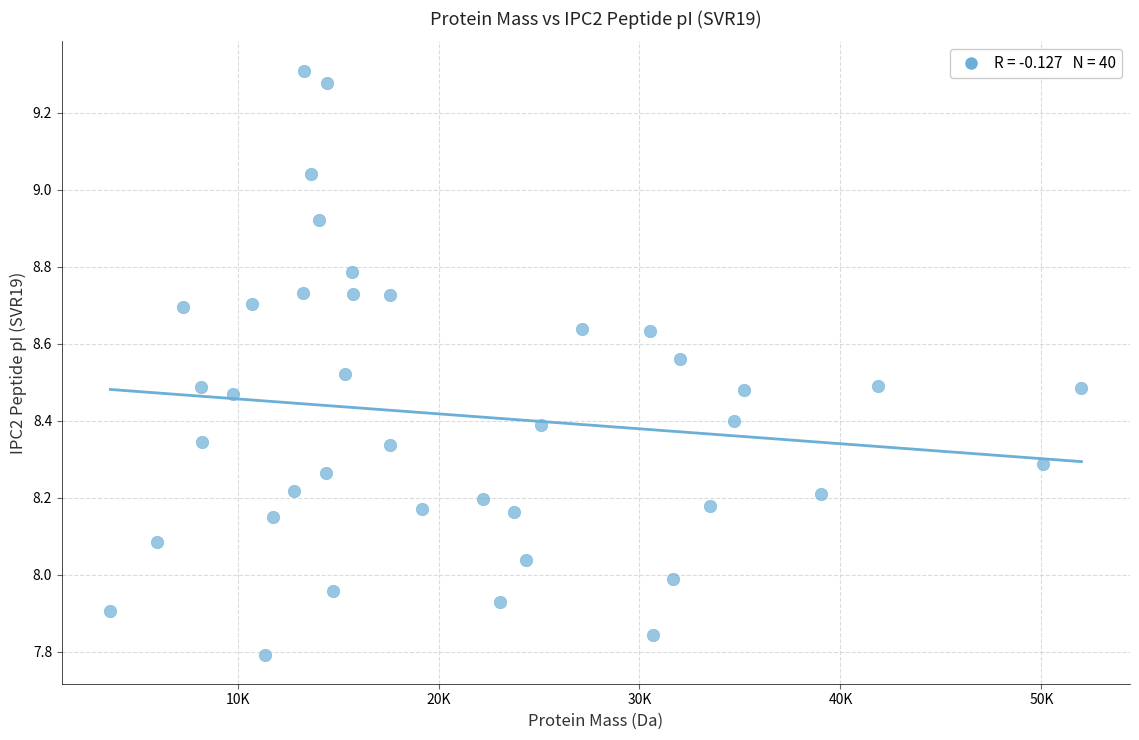

What is the range of Y values (max minus min)?

1.5